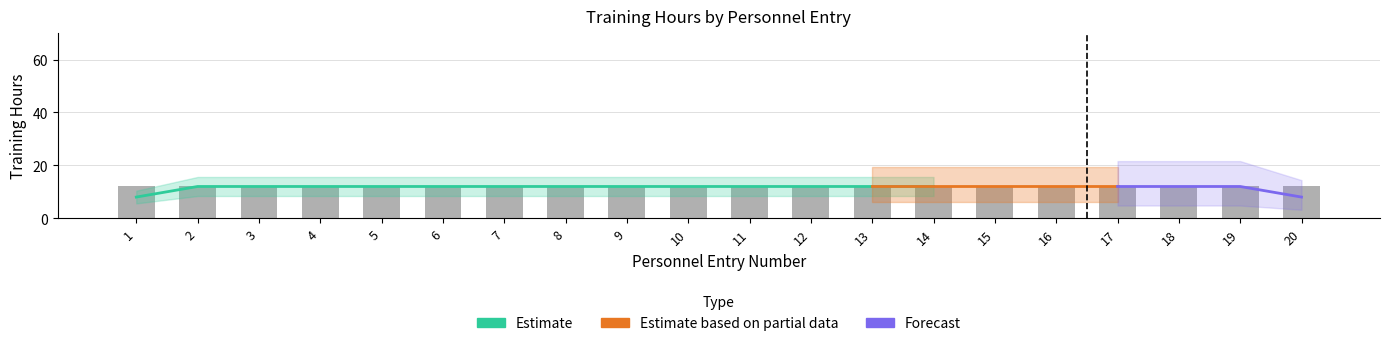

What is the maximum value for hours?

12